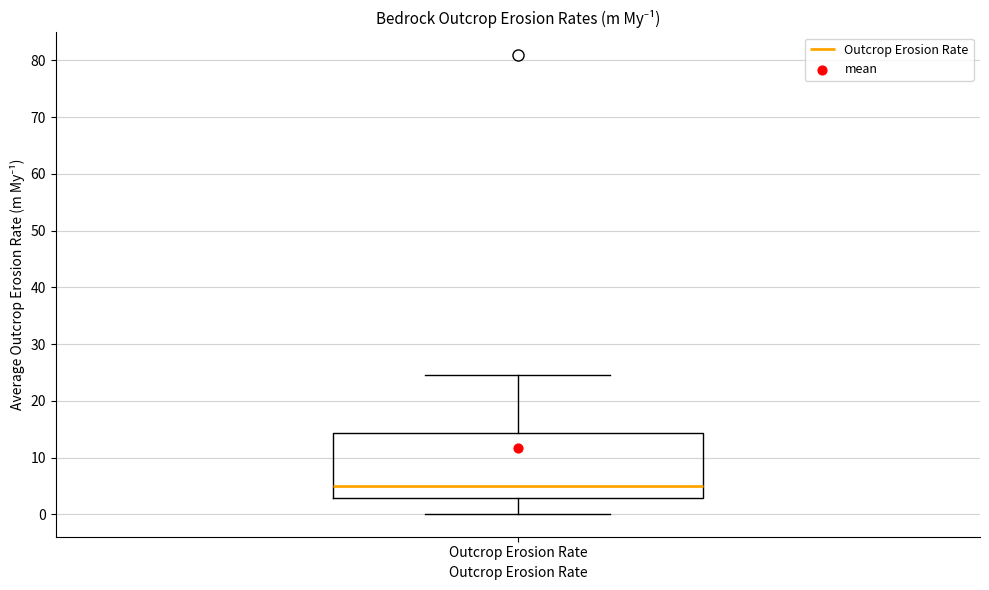

Read this box plot against the y-axis: the position of the median line, the range covered by the box, and the ends of both whiskers. The values are not printed on the chart, so give them approximately, as read against the axis.

median 5, box 3 to 14, whiskers 0 to 25